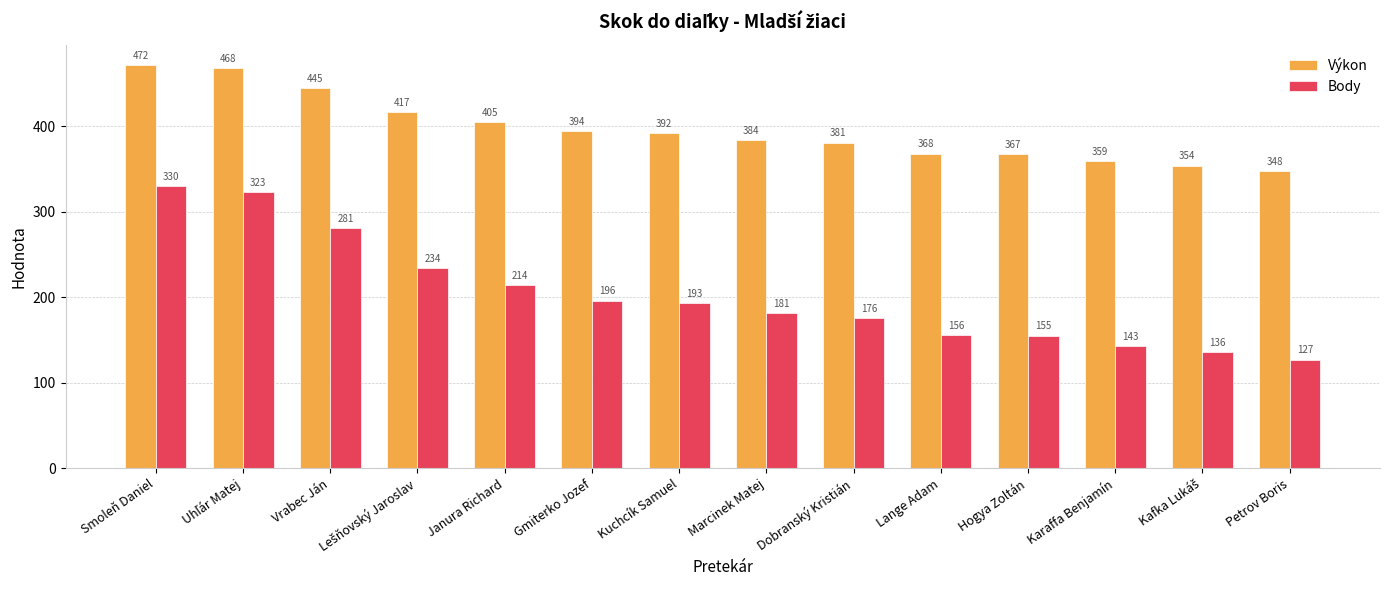

Rank the series at Petrov Boris from highest to lowest value.

Výkon, Body